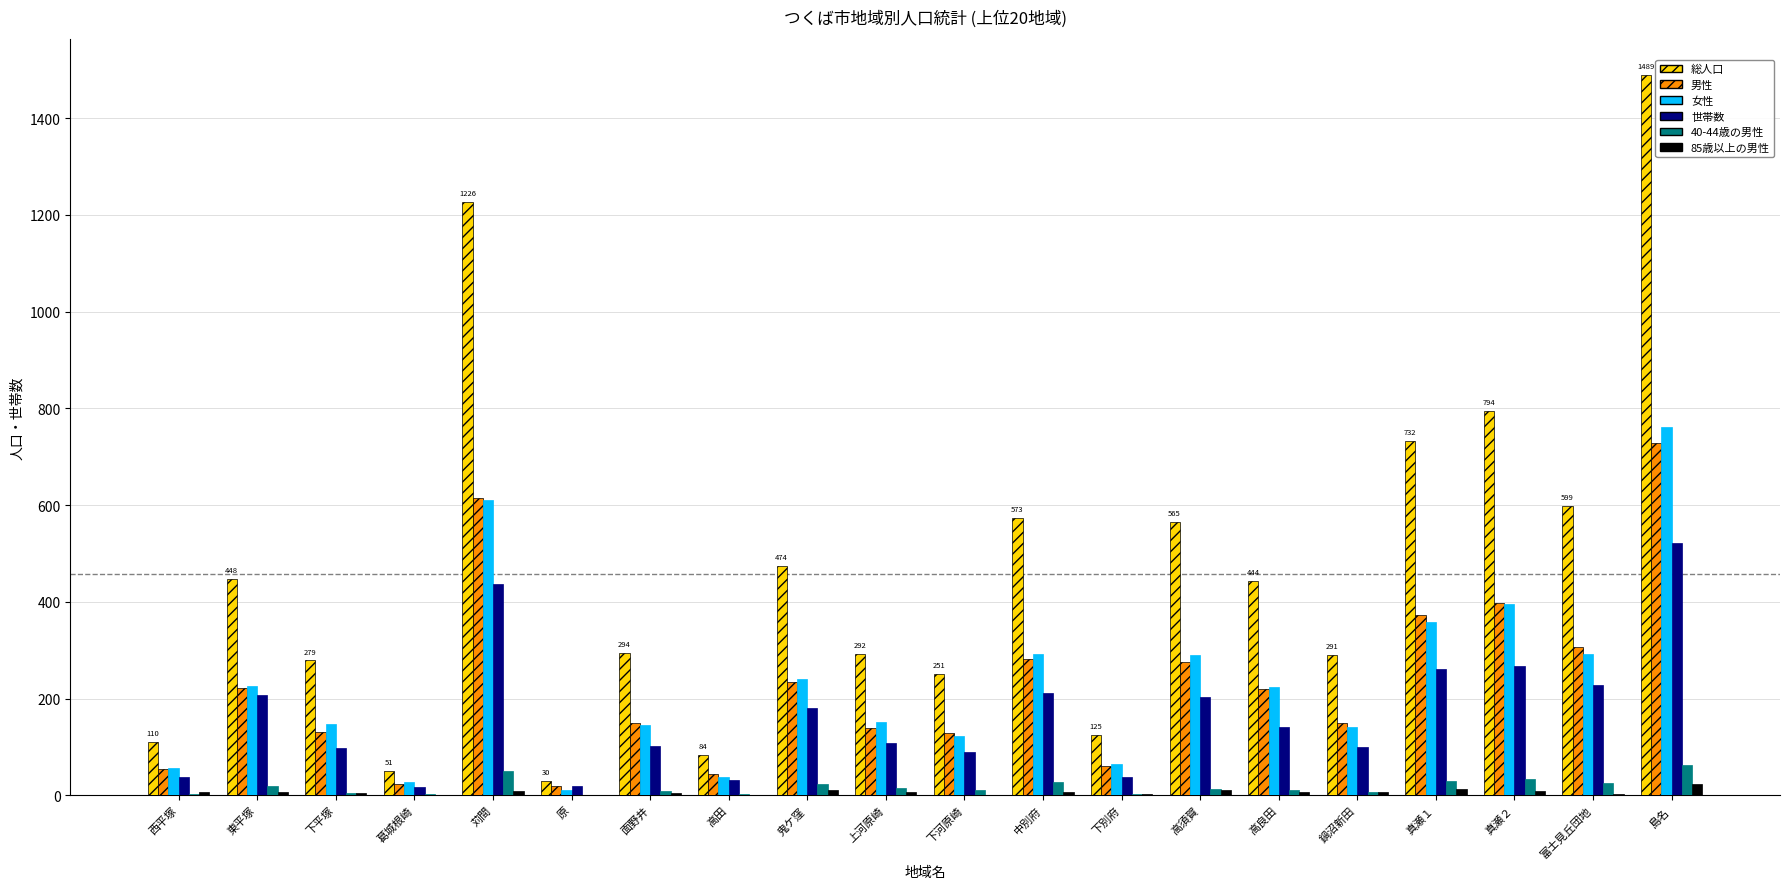

Which category has the highest value in the 男性 series?

島名